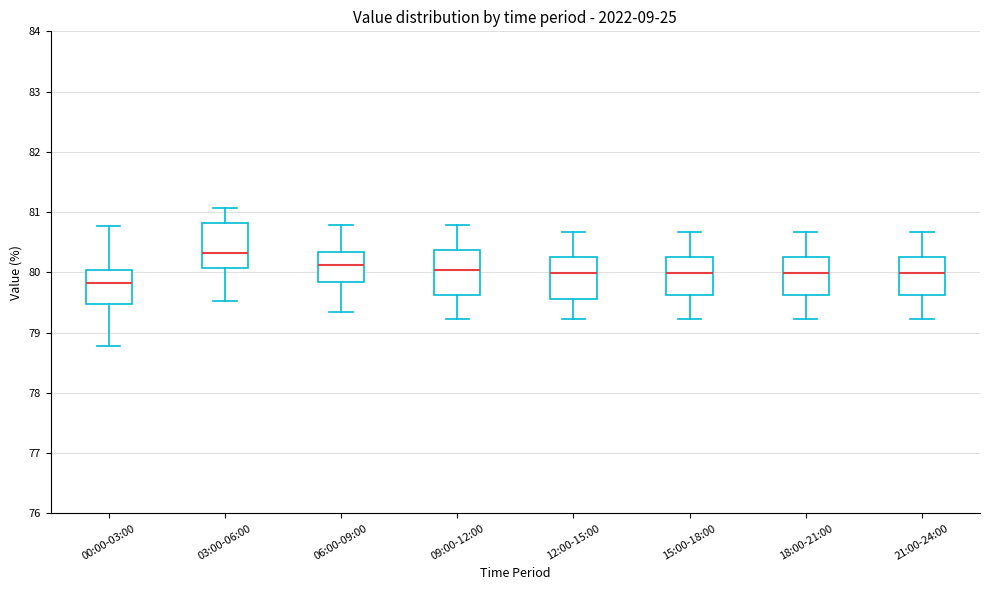

Reading left to right, read every box against the y-axis: the position of its median line, the range the box covers, and the ends of its whiskers. The values are not printed on the chart, so give them approximately, as read against the axis.

00:00-03:00: median 79.8, box 79.5 to 80.0, whiskers 78.8 to 80.8
03:00-06:00: median 80.3, box 80.1 to 80.8, whiskers 79.5 to 81.1
06:00-09:00: median 80.1, box 79.8 to 80.3, whiskers 79.3 to 80.8
09:00-12:00: median 80.0, box 79.6 to 80.4, whiskers 79.2 to 80.8
12:00-15:00: median 80.0, box 79.6 to 80.3, whiskers 79.2 to 80.7
15:00-18:00: median 80.0, box 79.6 to 80.3, whiskers 79.2 to 80.7
18:00-21:00: median 80.0, box 79.6 to 80.3, whiskers 79.2 to 80.7
21:00-24:00: median 80.0, box 79.6 to 80.3, whiskers 79.2 to 80.7